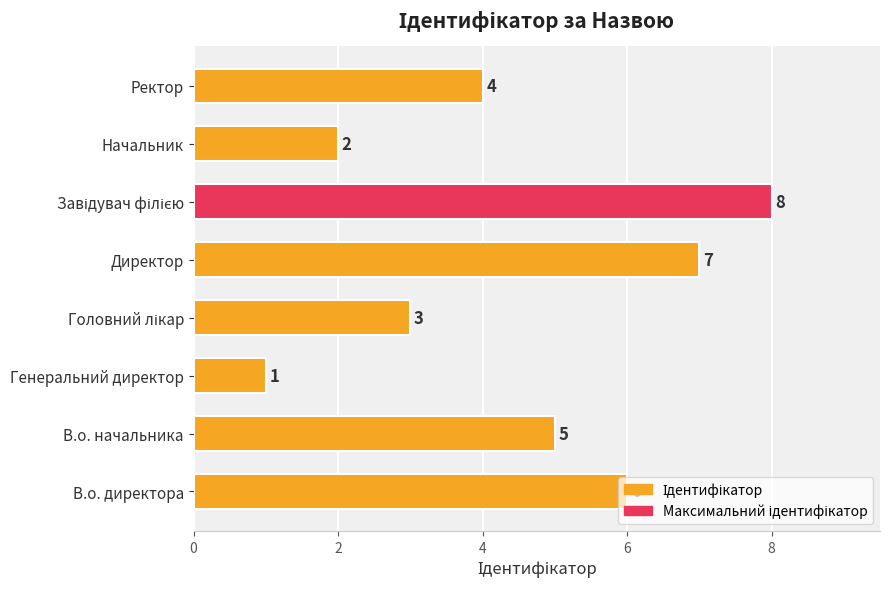

At which category does the chart reach its minimum across all series?

Генеральний директор